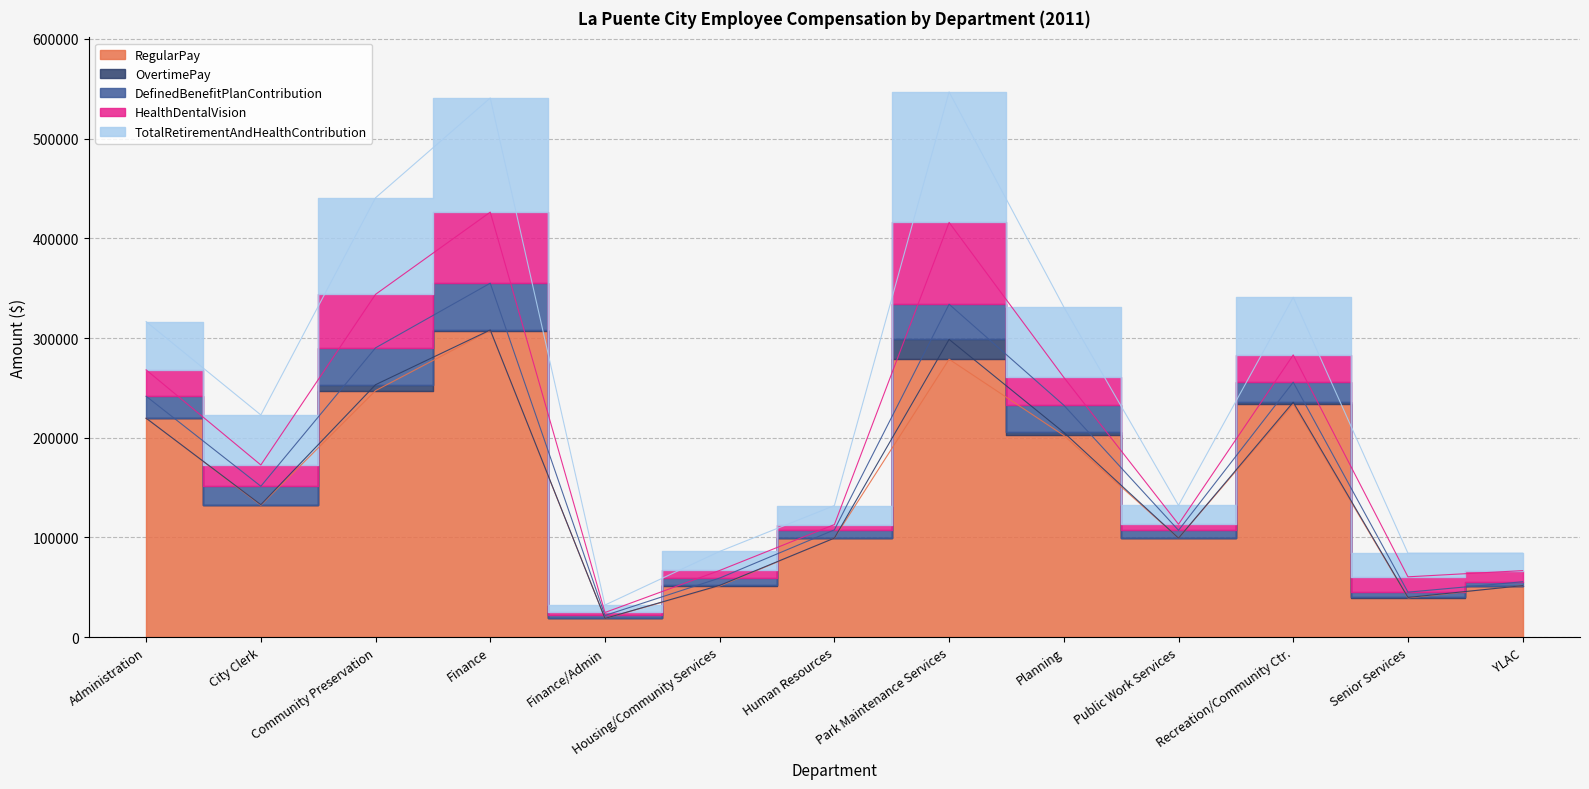

At which category is the sum across all series the highest?

Park Maintenance Services